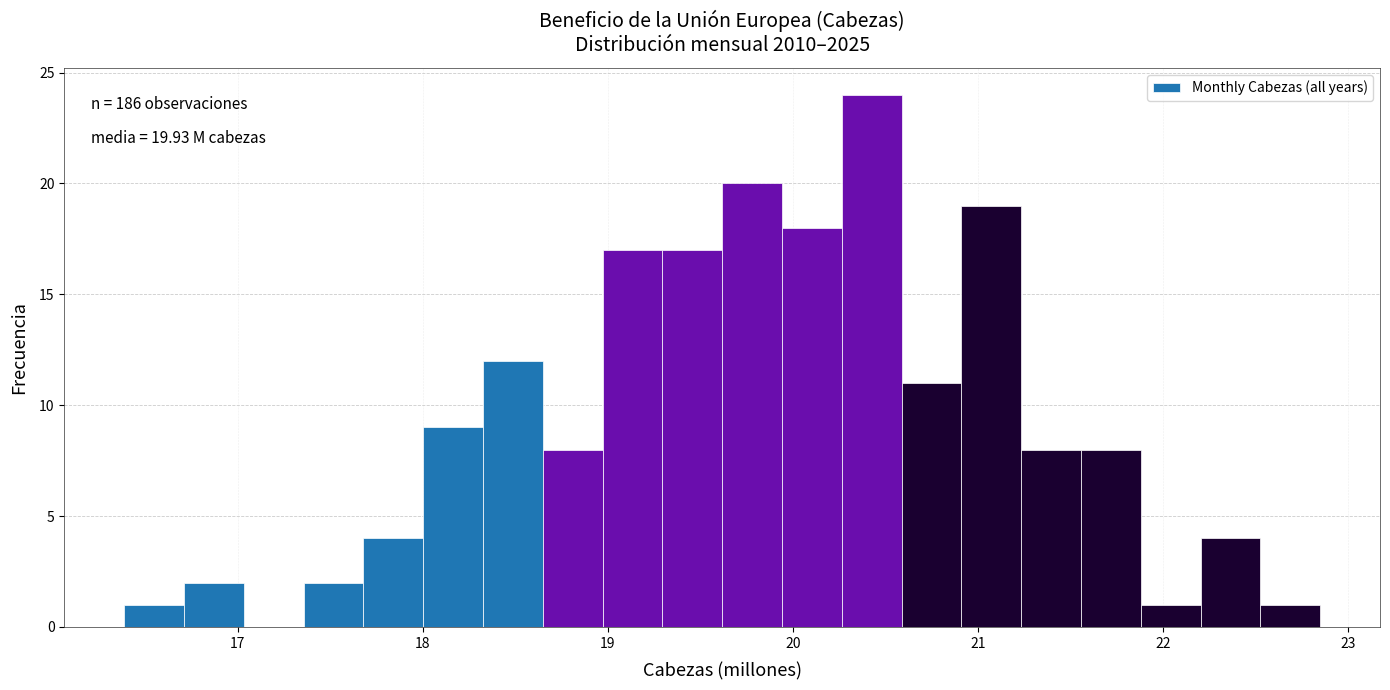

Around what value on the x-axis is the tallest bar? Give the approximate position of its centre, as read against the axis.

20.4